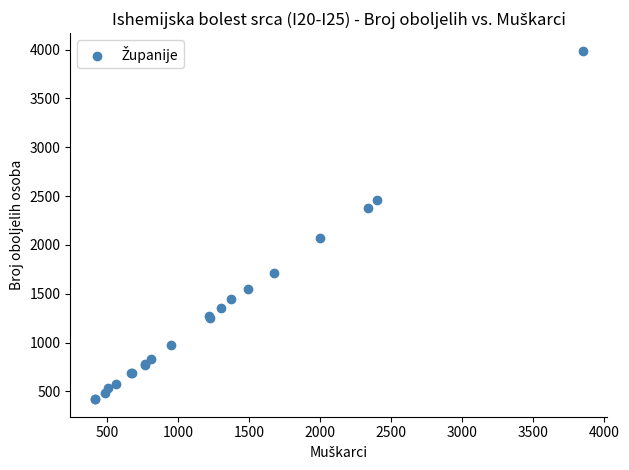

What Y value in the scatter plot is closest to 2204?

2072